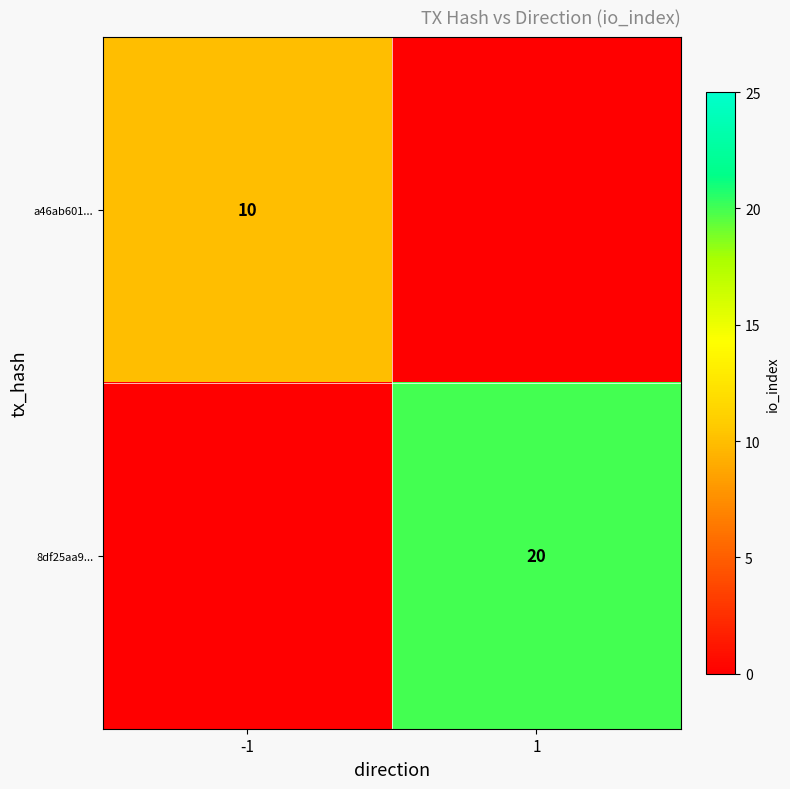

The 8df25aa9... series shows 20 at 1. True or false?

True